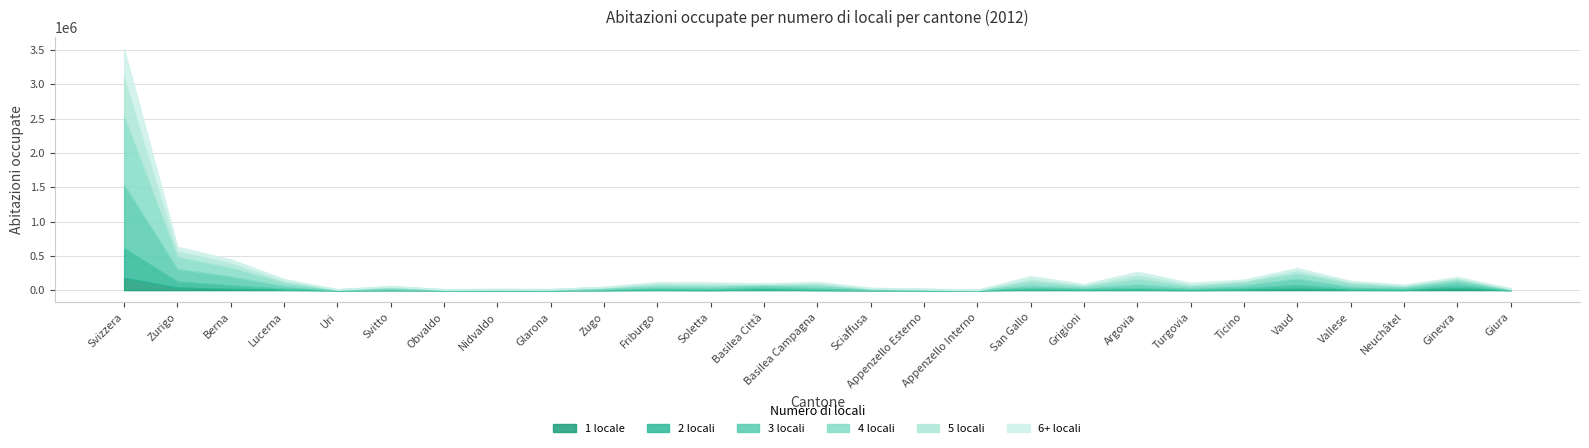

Does the chart display data point markers on the line(s)?

No